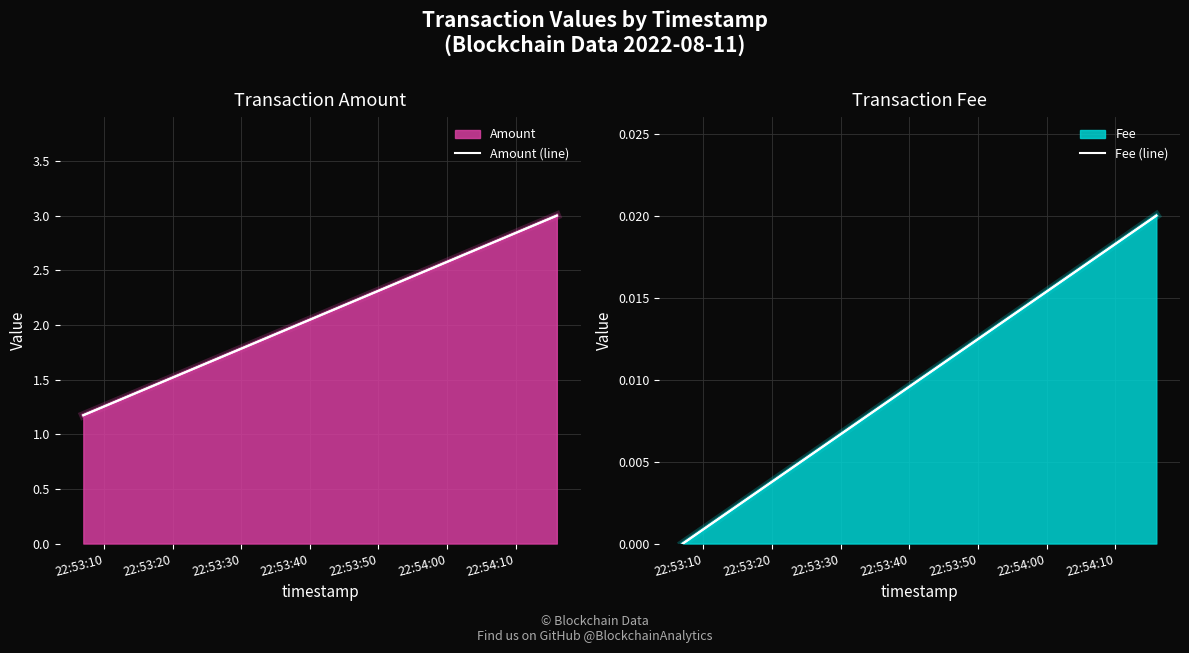

Between 22:53:10 and 22:53:20, which is larger?

22:53:20